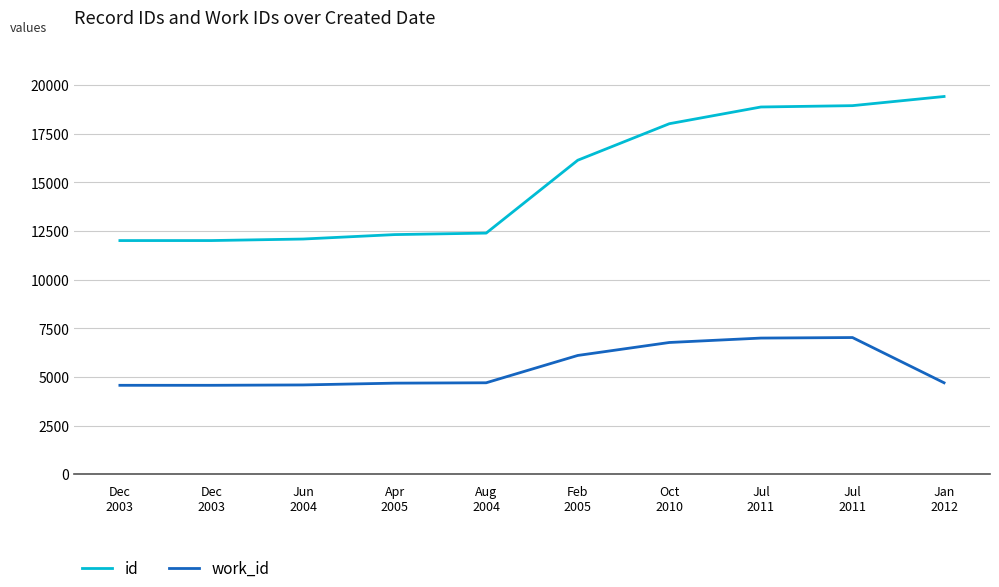

How many lines are shown in the chart?

2